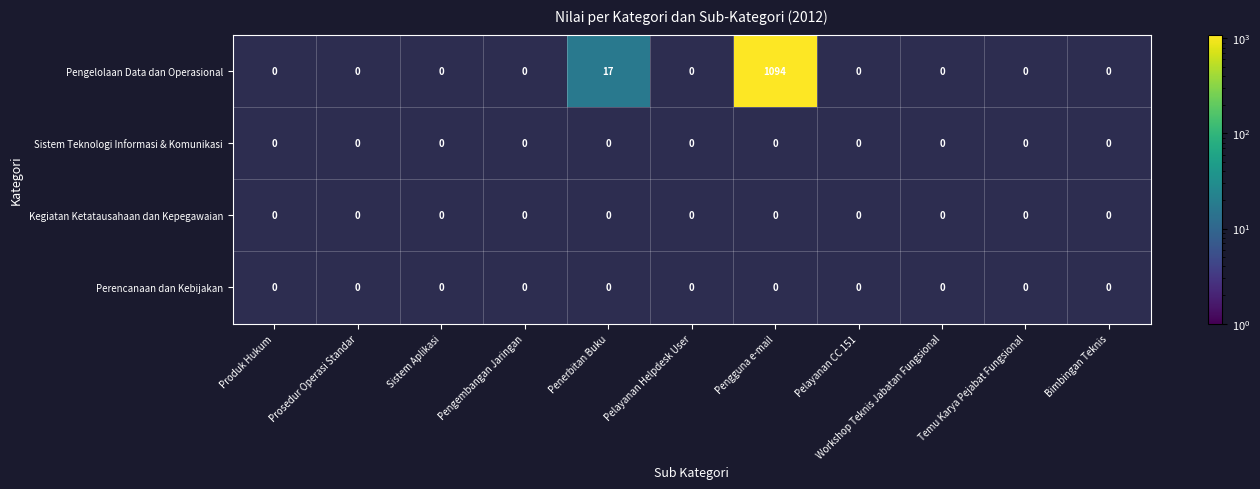

Which category has the highest value in the Kegiatan Ketatausahaan dan Kepegawaian series?

Produk Hukum